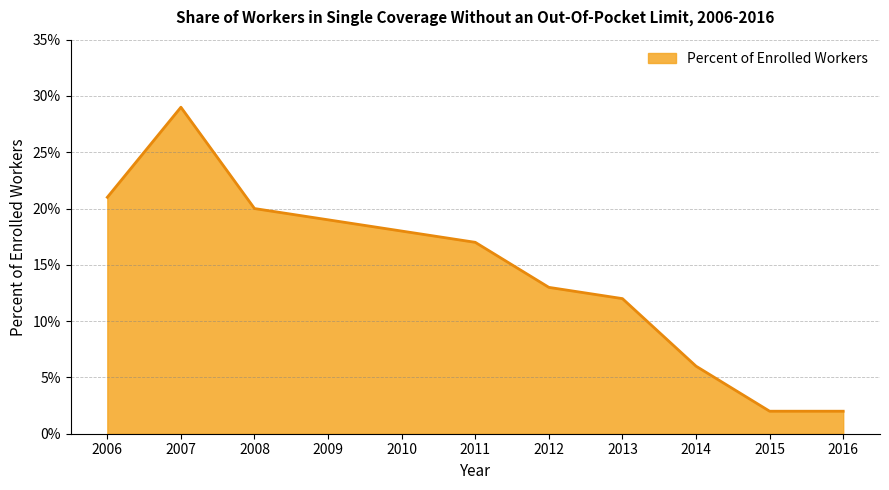

What is the smallest value displayed?

2.0